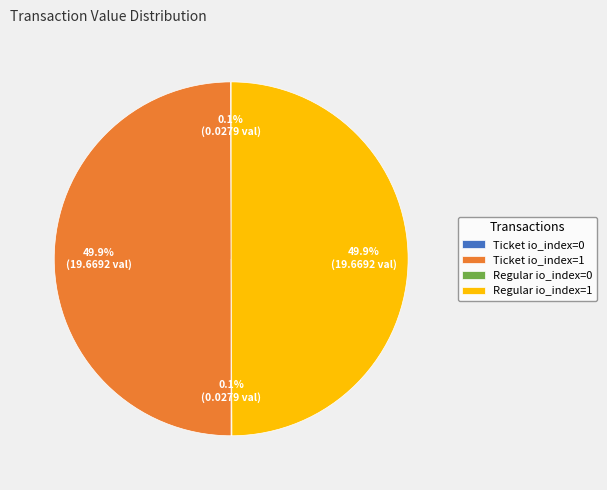

Which slice is the largest?

Ticket io_index=1